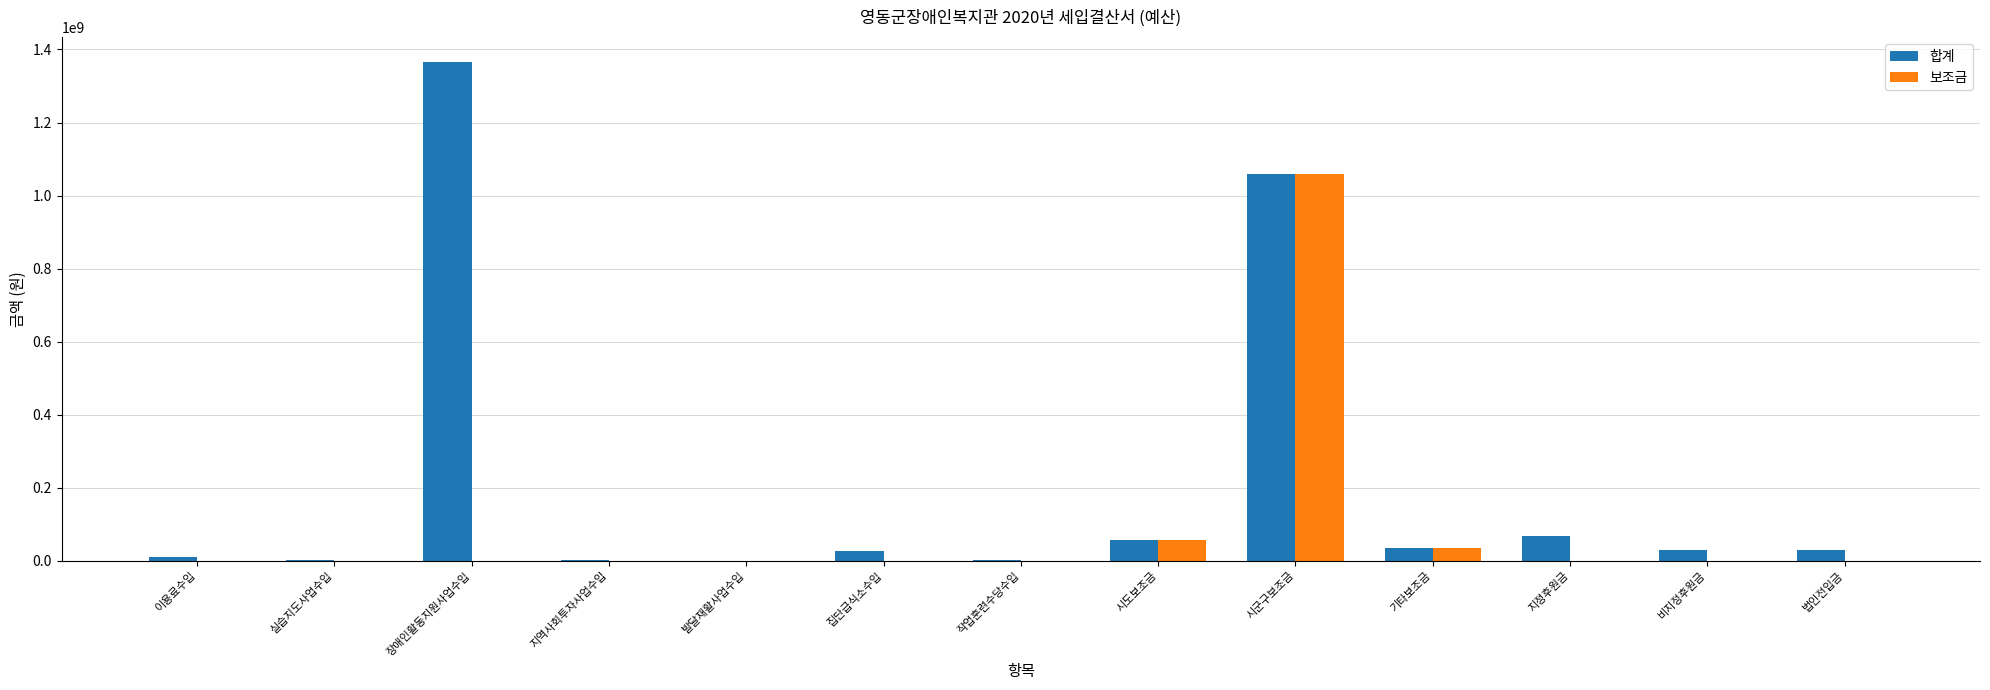

Does the chart contain stacked bars?

No